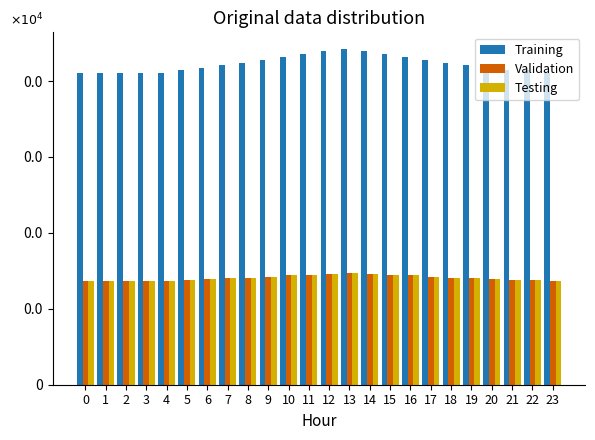

Reading left to right, list all the values displayed in this chart.

Training: 0=410	1=410	2=410	3=410	4=410	5=414	6=417	7=421	8=424	9=428	10=432	11=435	12=439	13=442	14=439	15=435	16=432	17=428	18=424	19=421	20=417	21=414	22=414	23=410
Validation: 0=136	1=136	2=136	3=136	4=136	5=138	6=139	7=140	8=141	9=142	10=144	11=145	12=146	13=147	14=146	15=145	16=144	17=142	18=141	19=140	20=139	21=138	22=138	23=136
Testing: 0=136	1=136	2=136	3=136	4=136	5=138	6=139	7=140	8=141	9=142	10=144	11=145	12=146	13=147	14=146	15=145	16=144	17=142	18=141	19=140	20=139	21=138	22=138	23=136